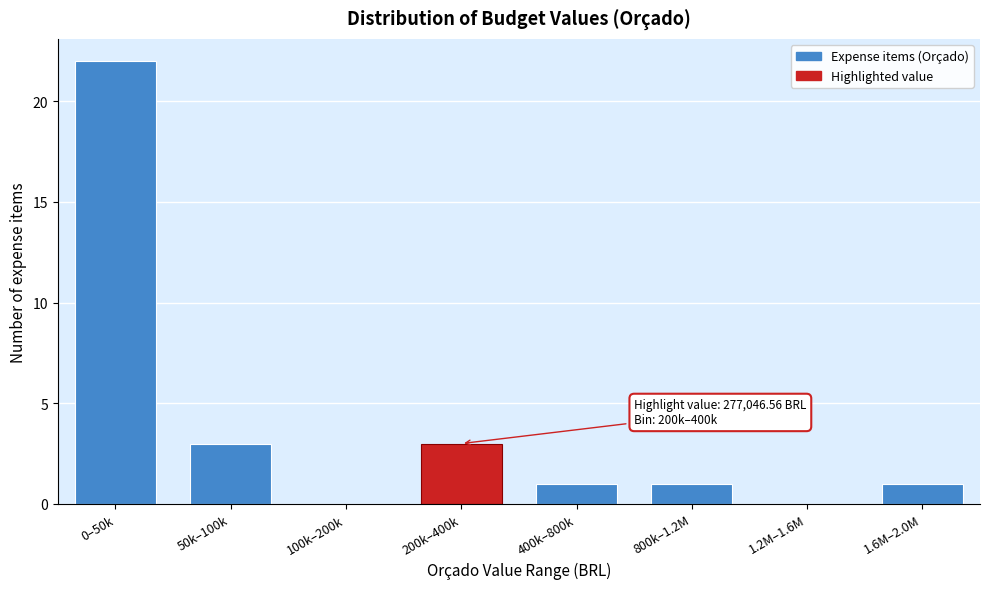

Reading right to left, what are all the values shown in this chart?

1.6M–2.0M=1	1.2M–1.6M=0	800k–1.2M=1	400k–800k=1	200k–400k=3	100k–200k=0	50k–100k=3	0–50k=22